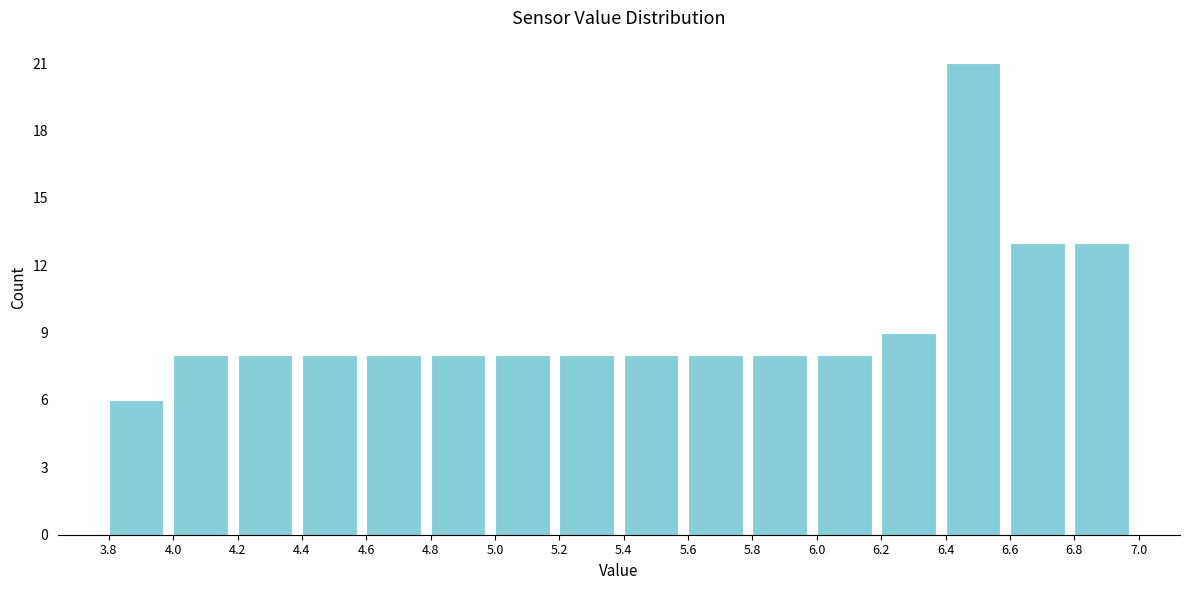

Reading left to right, list every bar in this chart as the range it spans on the x-axis followed by its height. The values are not printed on the chart, so give them approximately, as read against the axis.

3.8 to 4.0: 6
4.0 to 4.2: 8
4.2 to 4.4: 8
4.4 to 4.6: 8
4.6 to 4.8: 8
4.8 to 5.0: 8
5.0 to 5.2: 8
5.2 to 5.4: 8
5.4 to 5.6: 8
5.6 to 5.8: 8
5.8 to 6.0: 8
6.0 to 6.2: 8
6.2 to 6.4: 9
6.4 to 6.6: 21
6.6 to 6.8: 13
6.8 to 7.0: 13